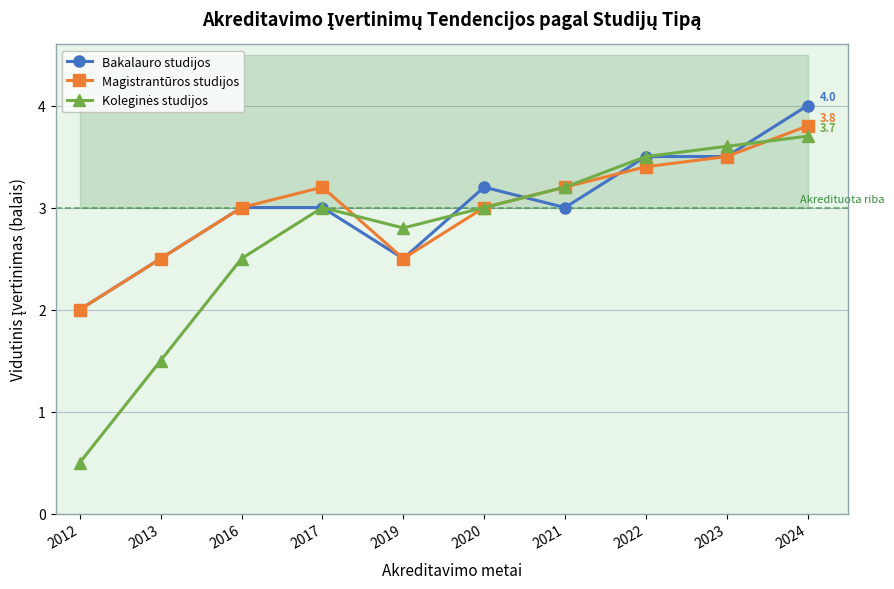

In Koleginės studijos, how many points are lower than both neighbors (excluding endpoints)?

1